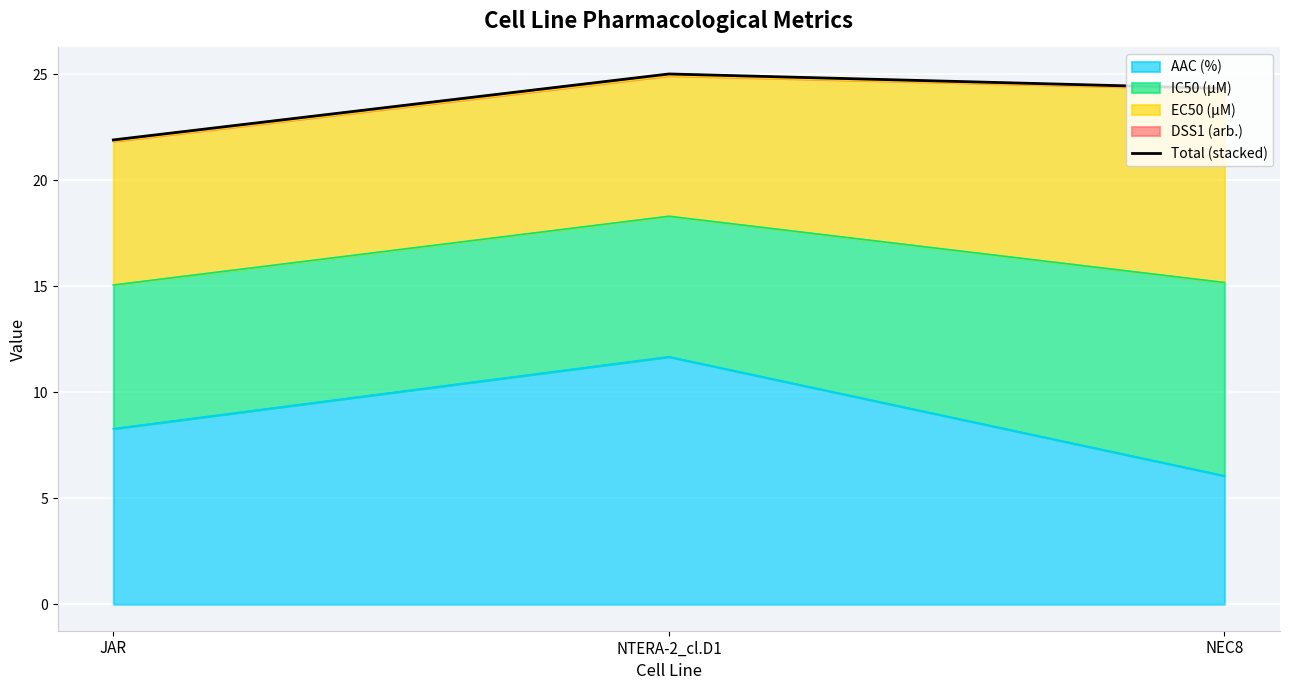

What is the change in value from JAR to NTERA-2_cl.D1?

+3.1